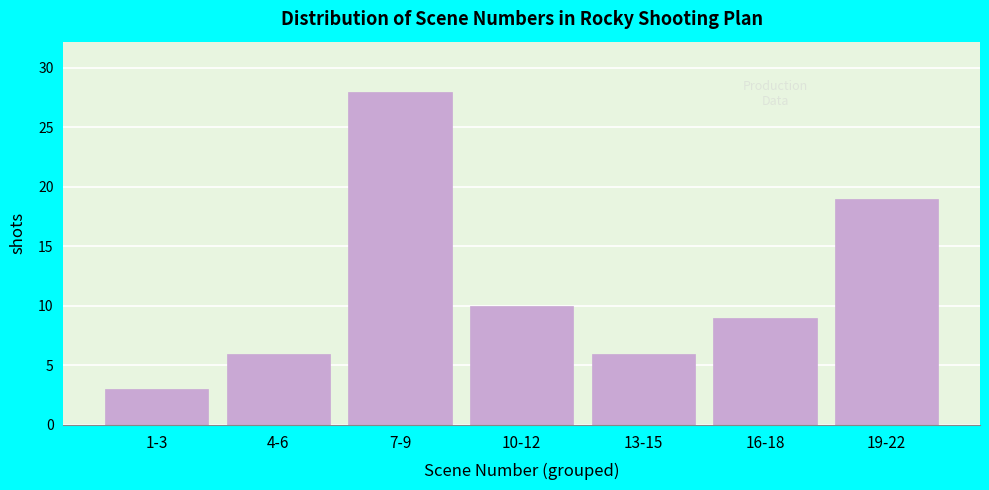

Reading left to right, what are all the values shown in this chart?

1-3=3	4-6=6	7-9=28	10-12=10	13-15=6	16-18=9	19-22=19